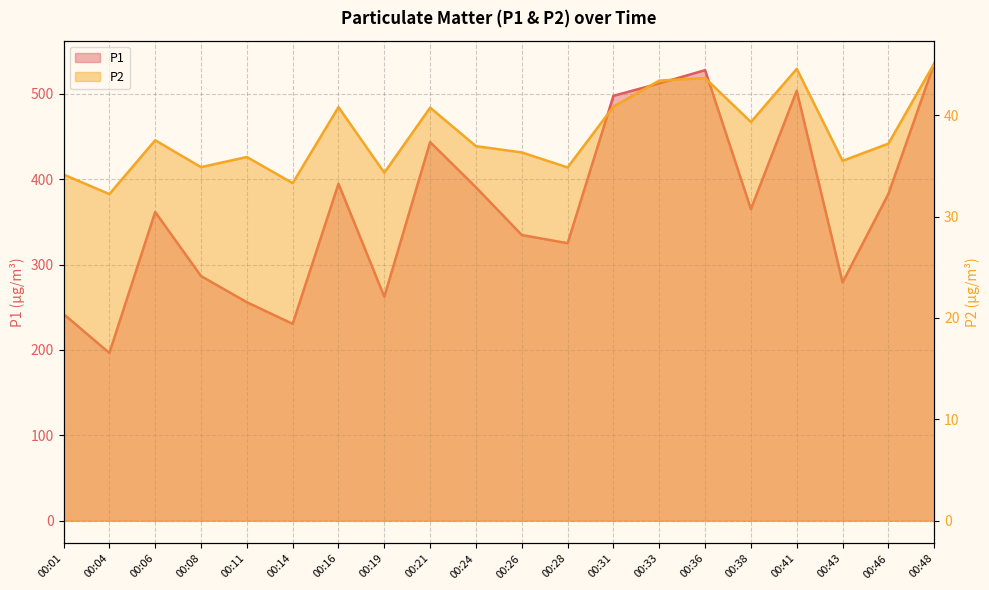

What is the difference between the P1 values at 00:26 and 00:28?

9.6